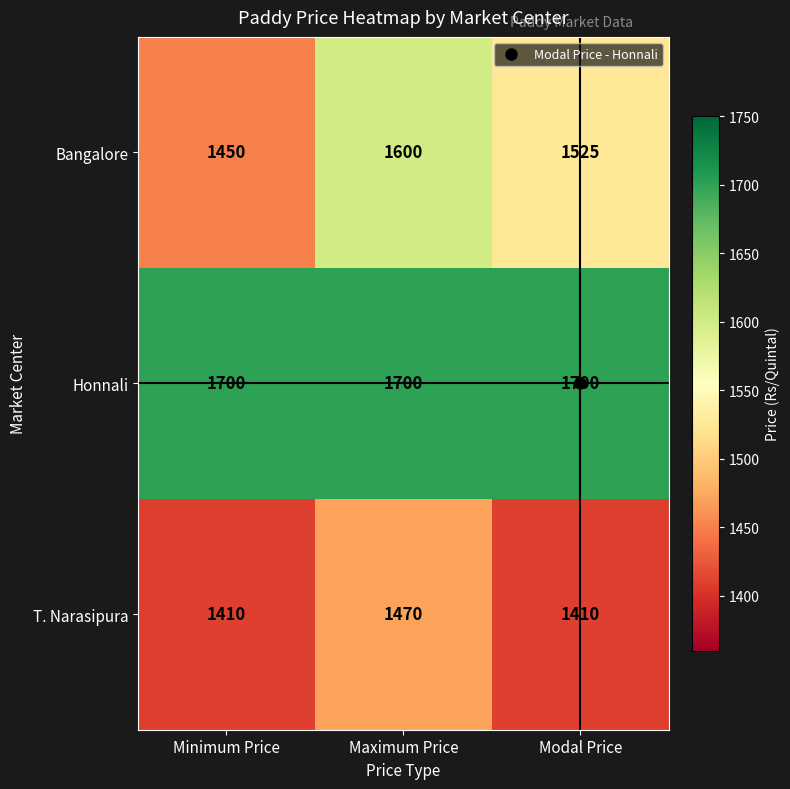

Count the number of data series in this chart.

3